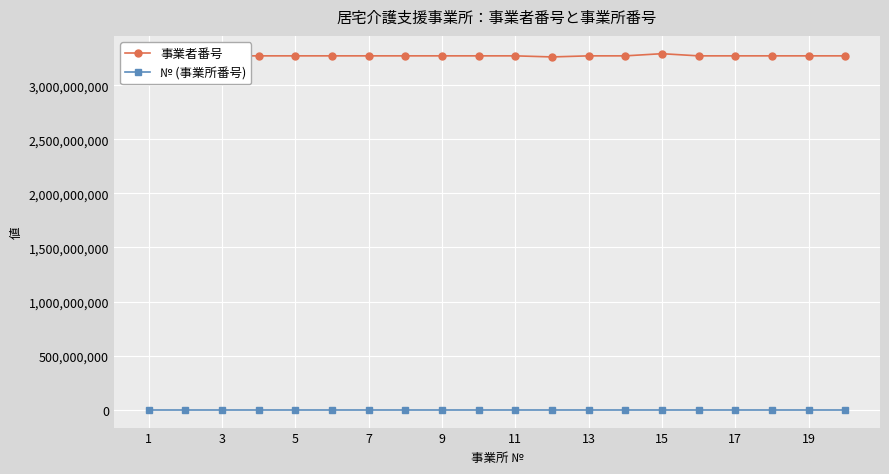

What is the lowest value of the № (事業所番号) series?

1